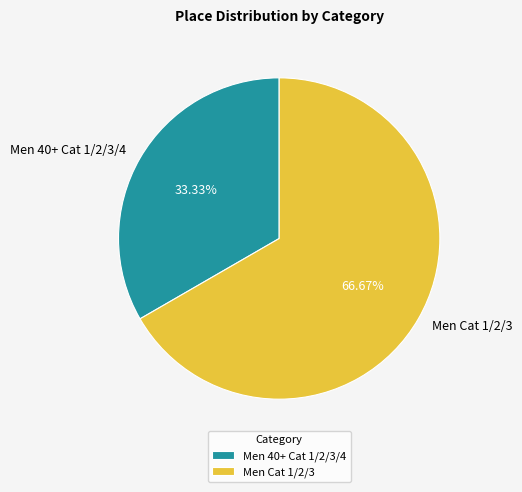

What is the majority slice?

Men Cat 1/2/3